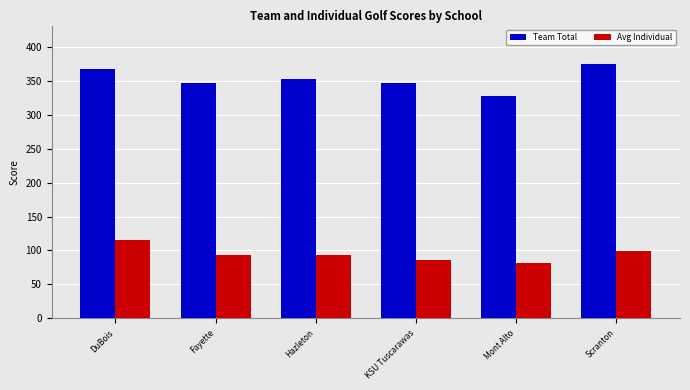

What is the lowest value of the Avg Individual series?

82.0